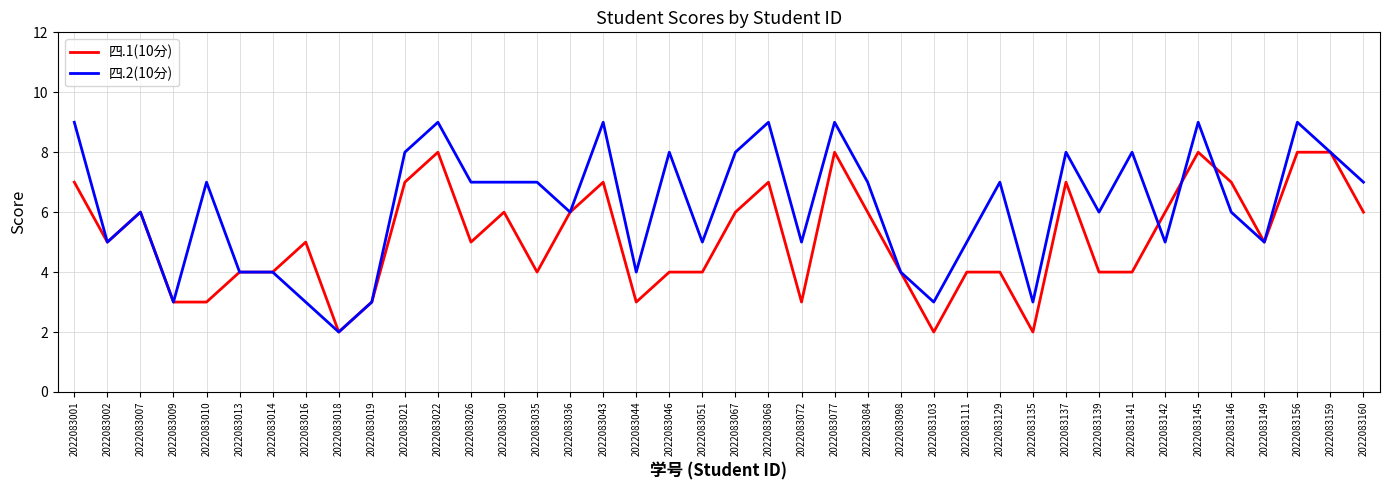

Reading left to right, extract all data points from this chart.

四.1(10分): 7	5	6	3	3	4	4	5	2	3	7	8	5	6	4	6	7	3	4	4	6	7	3	8	6	4	2	4	4	2	7	4	4	6	8	7	5	8	8	6
四.2(10分): 9	5	6	3	7	4	4	3	2	3	8	9	7	7	7	6	9	4	8	5	8	9	5	9	7	4	3	5	7	3	8	6	8	5	9	6	5	9	8	7